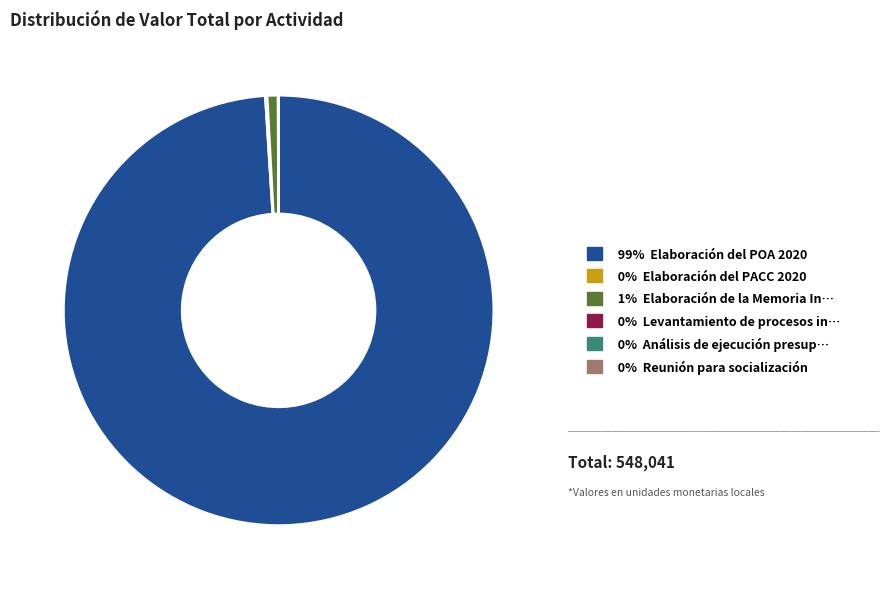

Does any single category account for the majority?

Yes